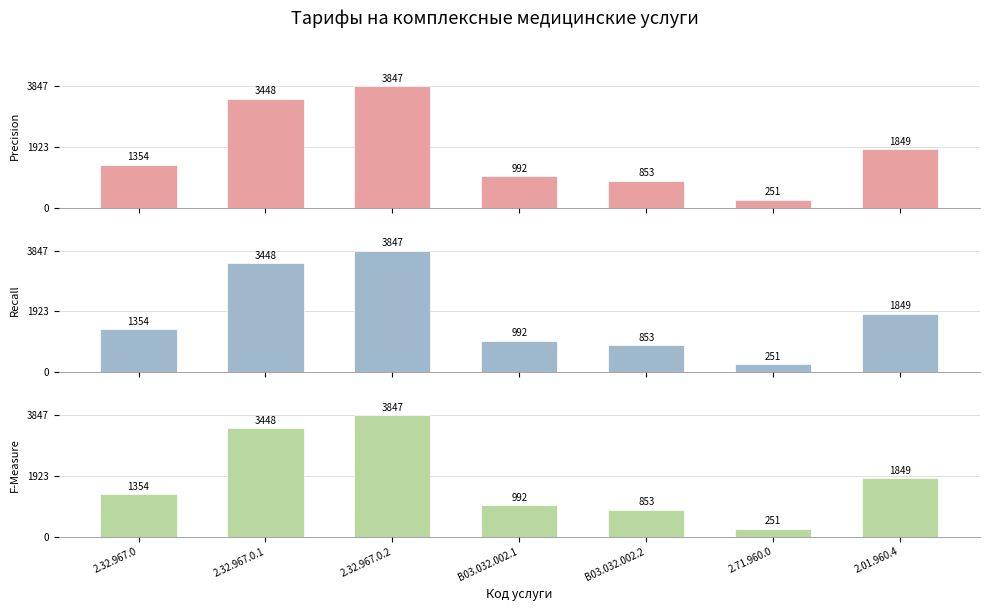

At which label does Precision reach its peak?

2.32.967.0.2